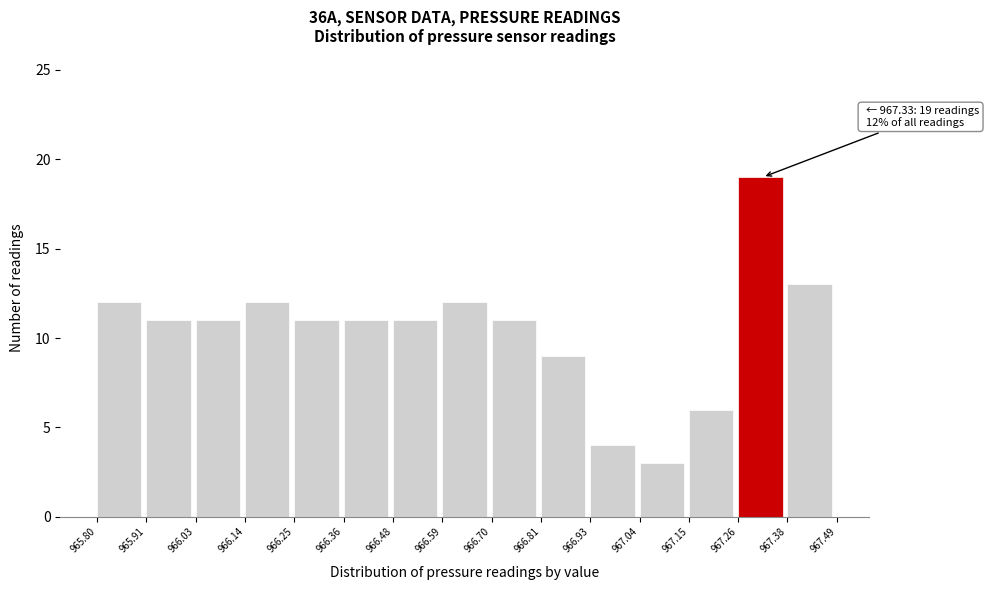

Which range on the x-axis has the tallest bar?

967.26 to 967.38